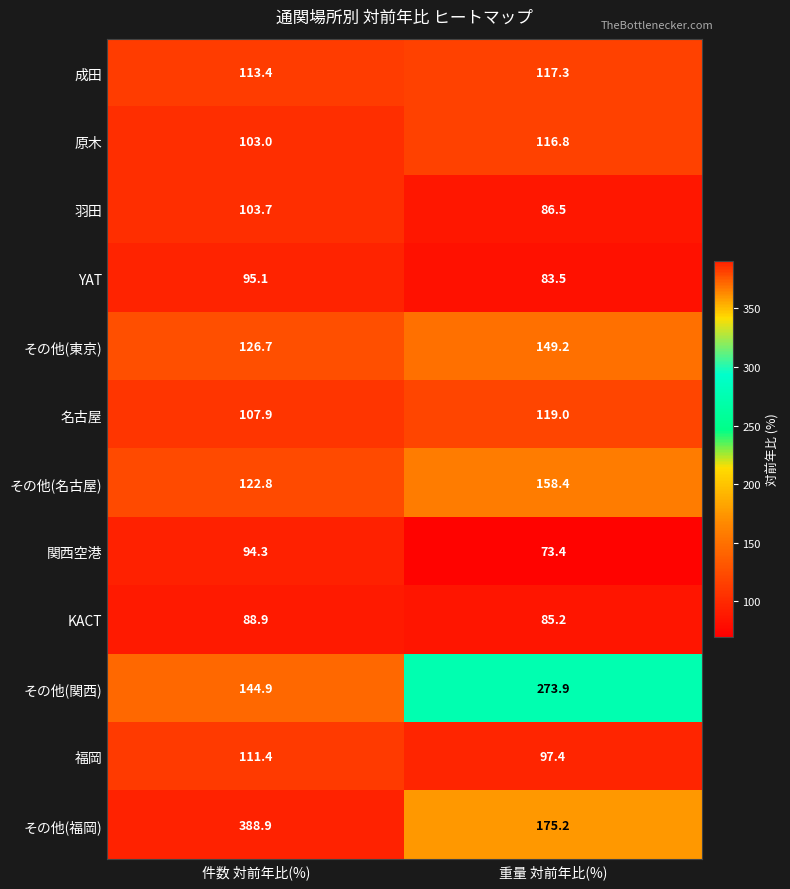

The value of 羽田 at 件数 対前年比(%) is 23.6. True or false?

False